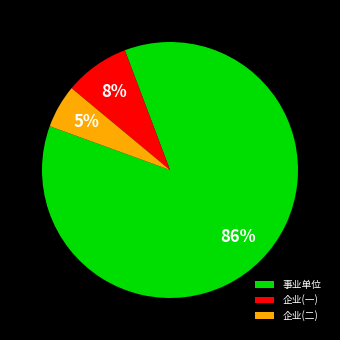

Which category accounts for the majority?

事业单位